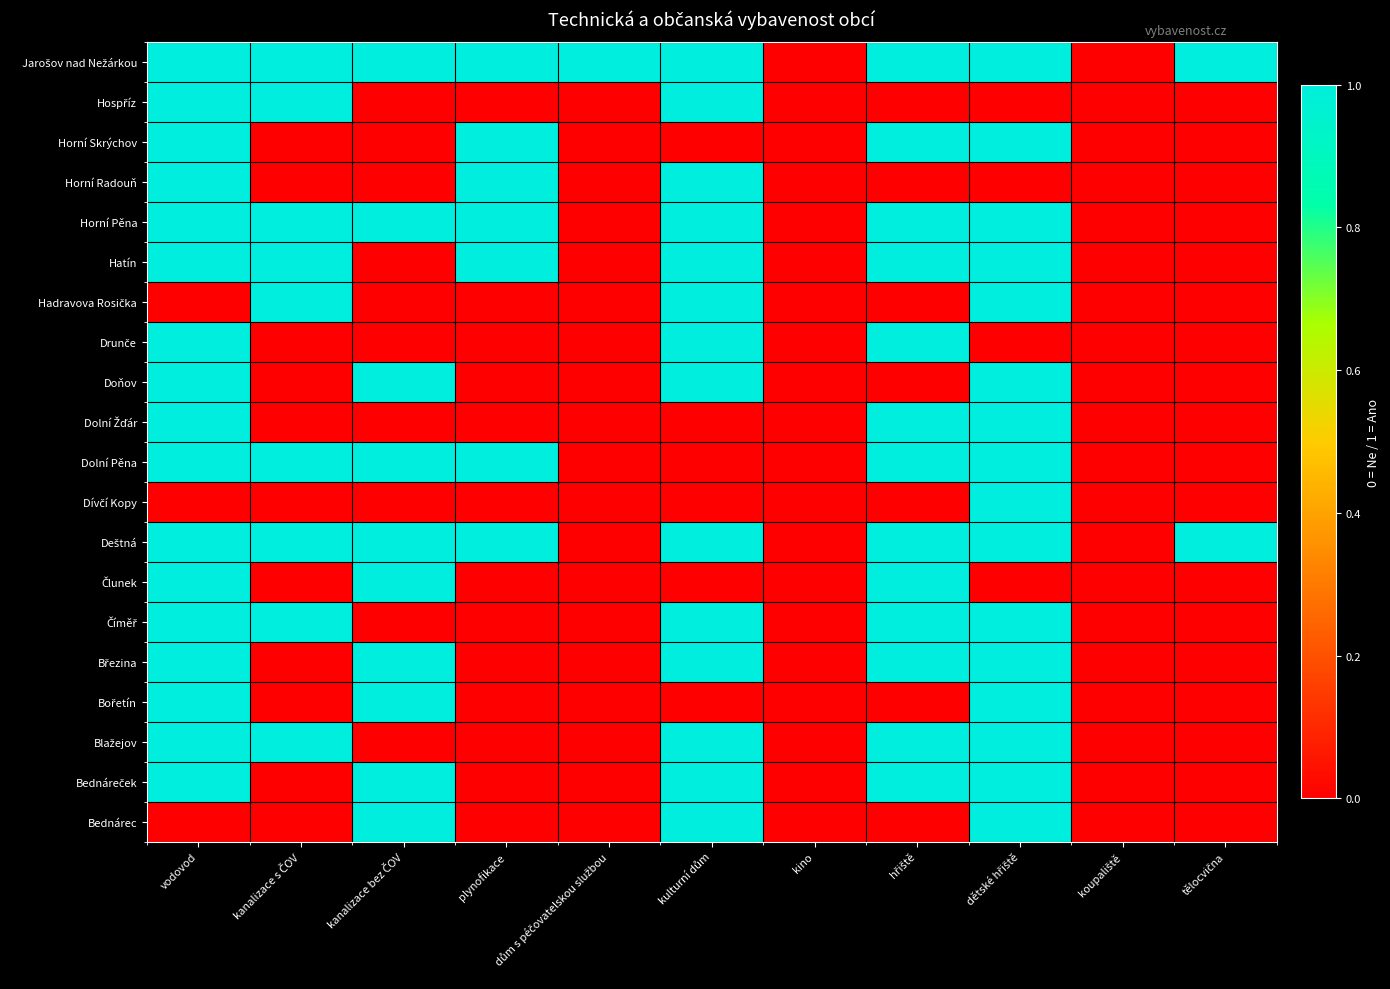

Which series has the widest spread of values?

Bednárec